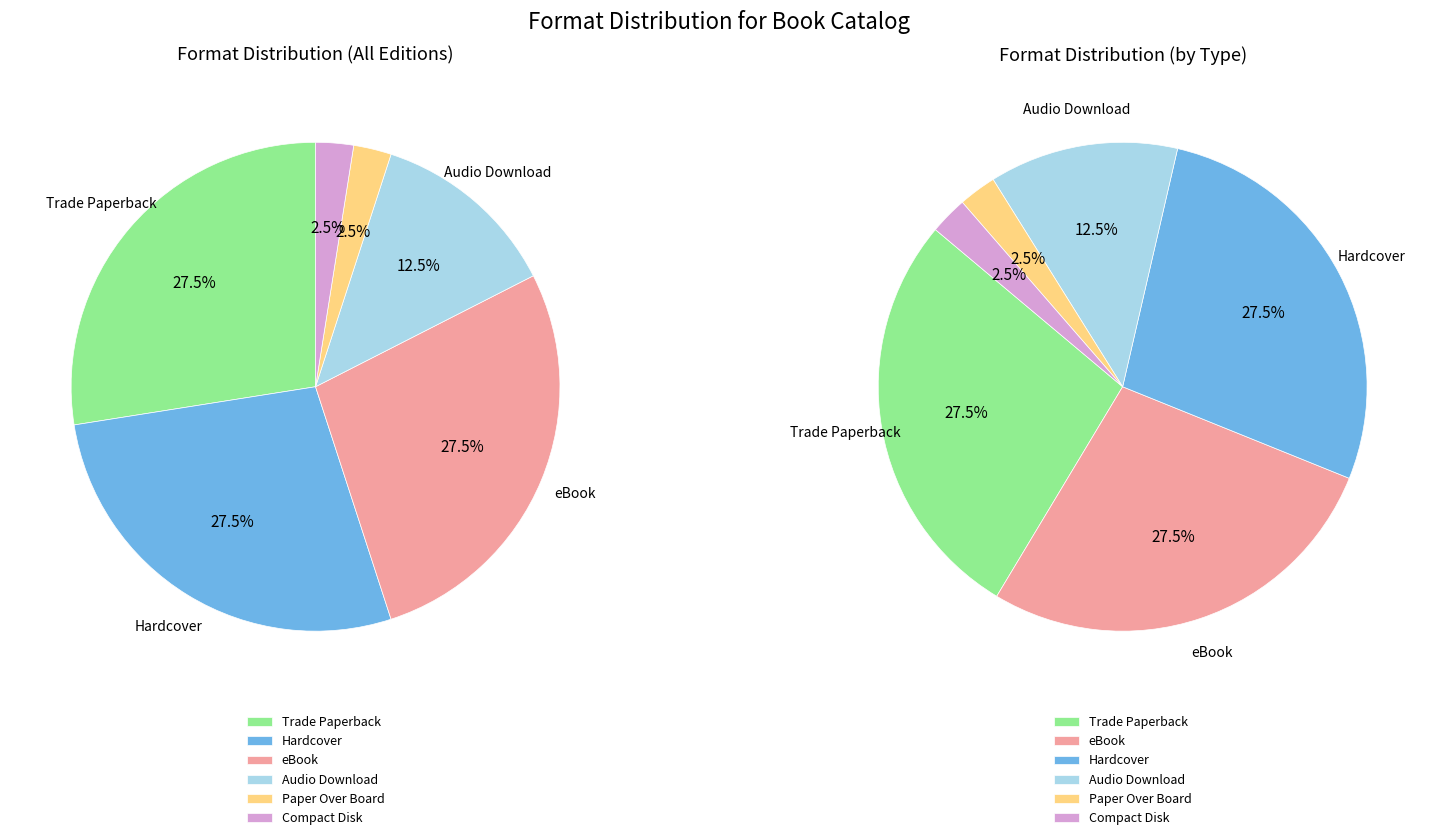

What is the smallest slice in the pie chart?

Paper Over Board